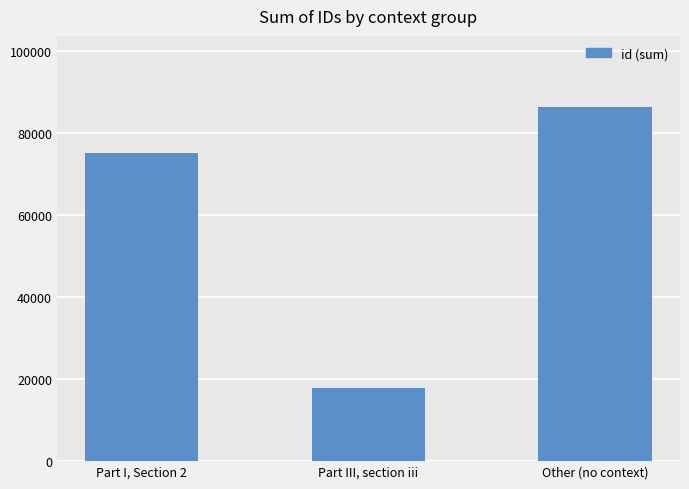

What is the average value?

59761